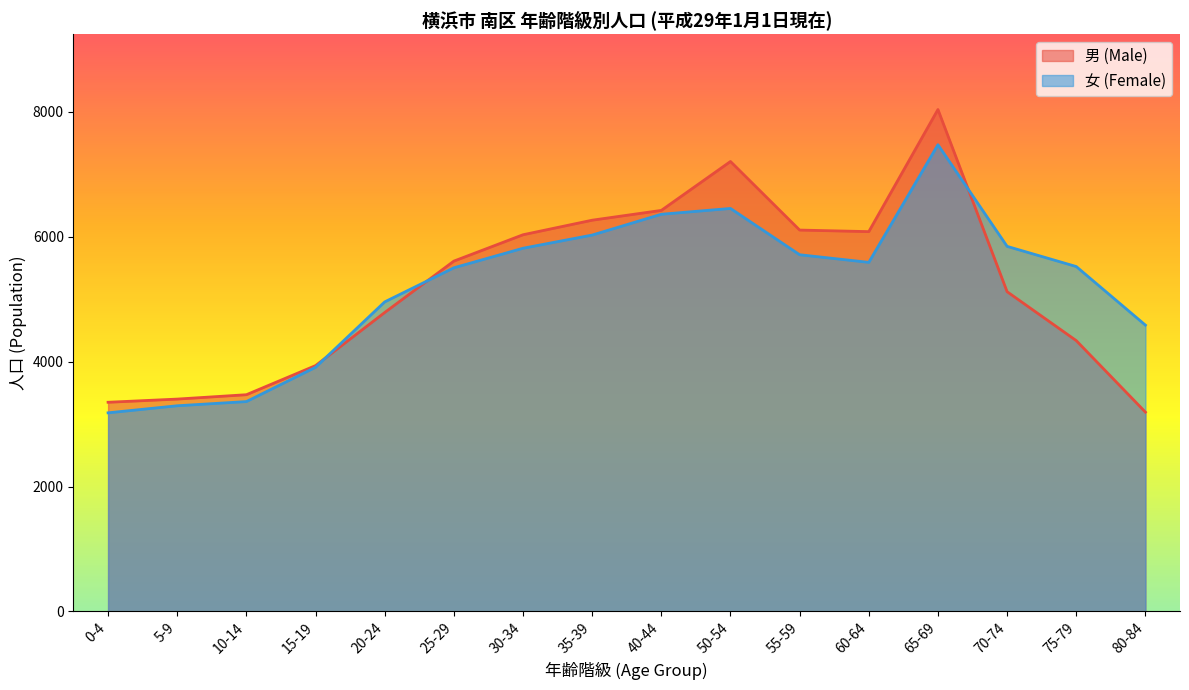

Rank the series by their average value, from lowest to highest.

男 (Male), 女 (Female)